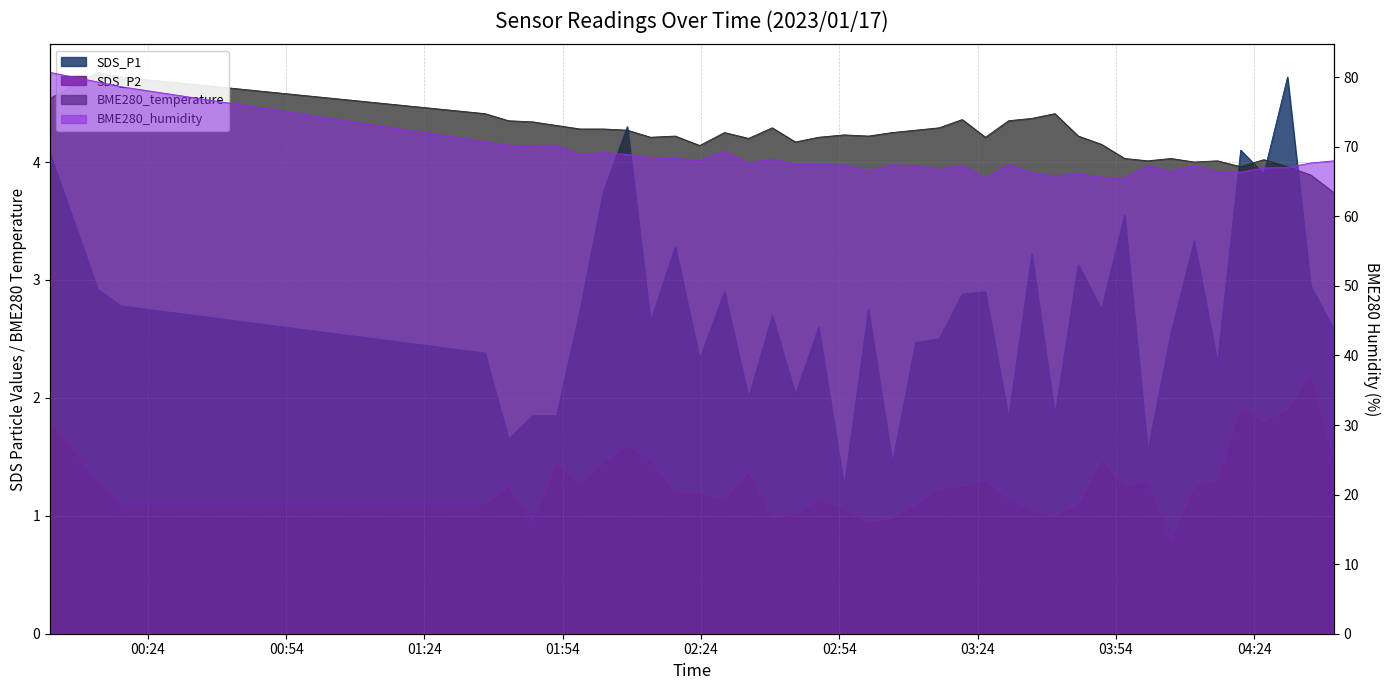

At which label is SDS_P1 closest to 2?

2023/01/17 02:34:19